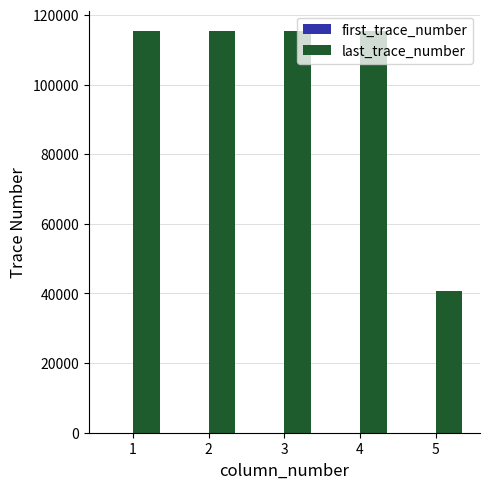

The value of last_trace_number at 1 is 183514. True or false?

False